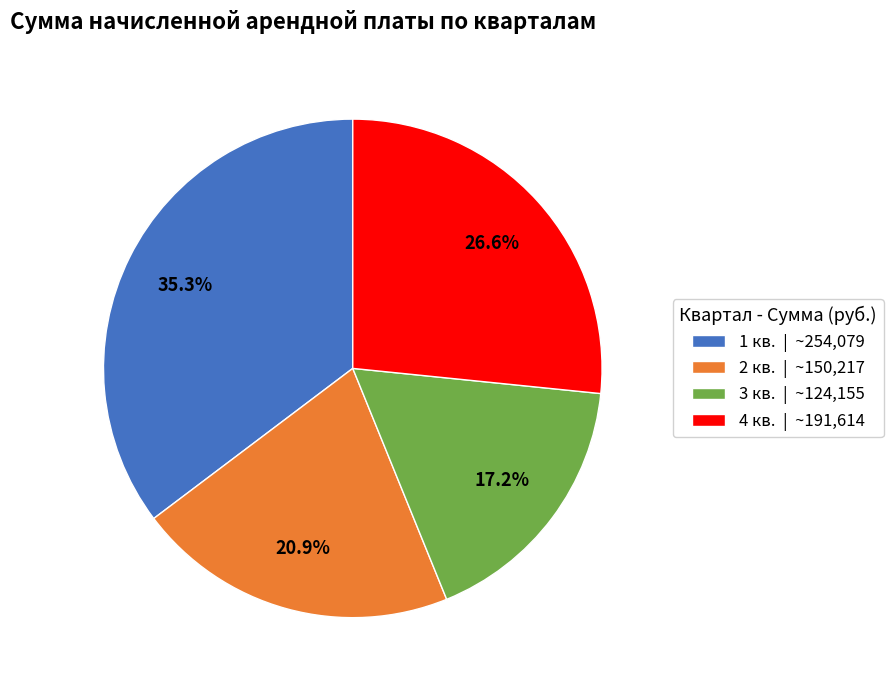

Combined, do 4 кв. and 1 кв. account for over 50%?

Yes